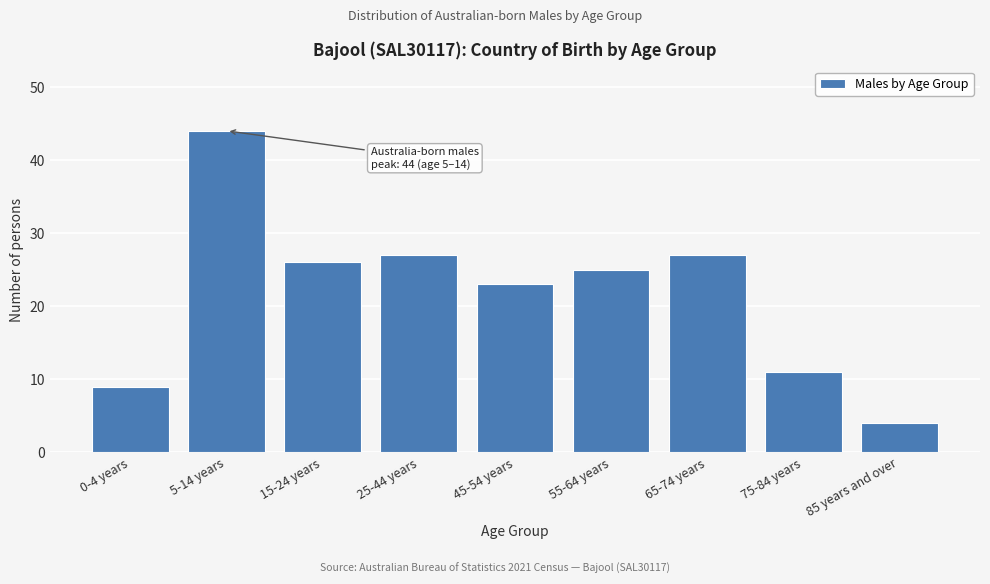

Reading left to right, extract all data points from this chart.

0-4 years=9	5-14 years=44	15-24 years=26	25-44 years=27	45-54 years=23	55-64 years=25	65-74 years=27	75-84 years=11	85 years and over=4